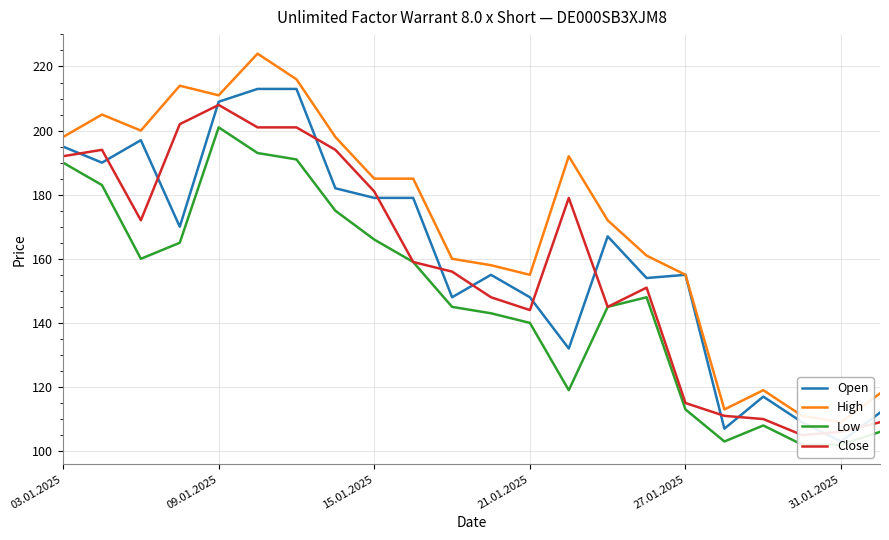

At which label is Close closest to 156?

10